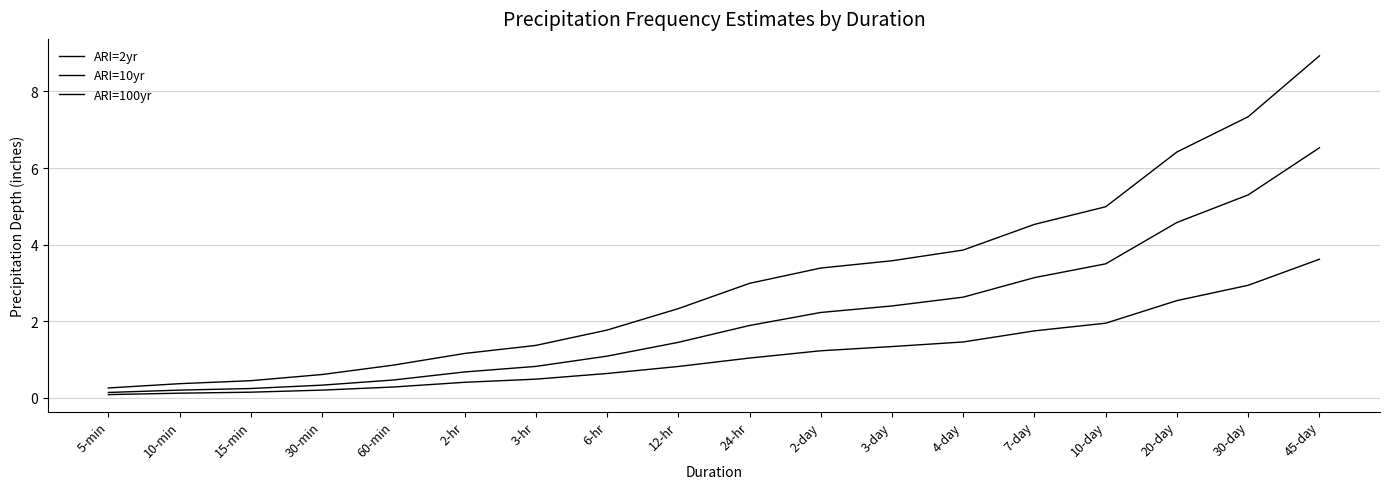

How many values in the ARI=10yr series exceed 1?

11